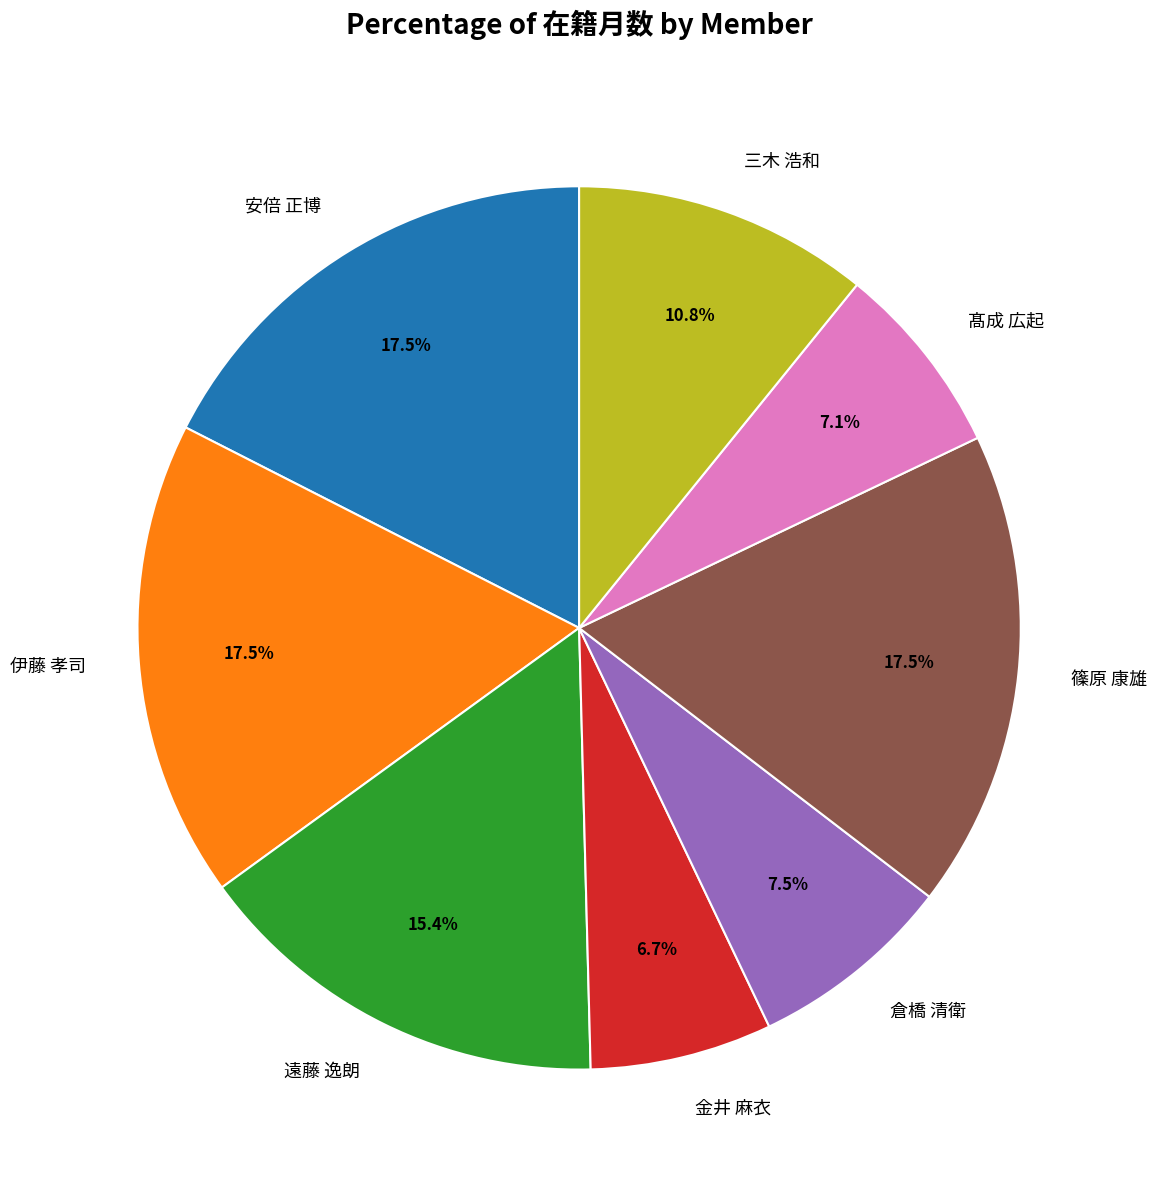

True or false: 倉橋 清衛 accounts for 15% of the total.

False